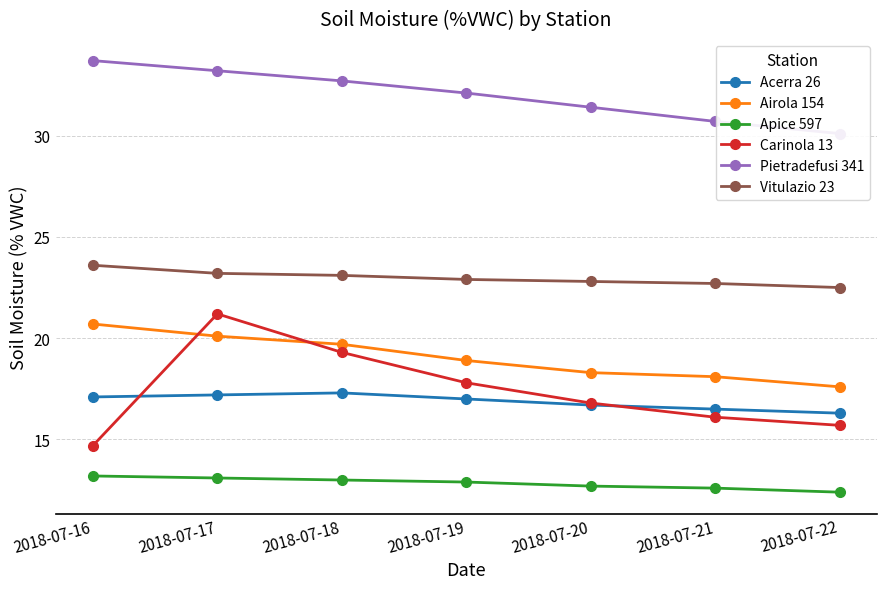

True or false: Pietradefusi 341 and Acerra 26 intersect in this chart.

False